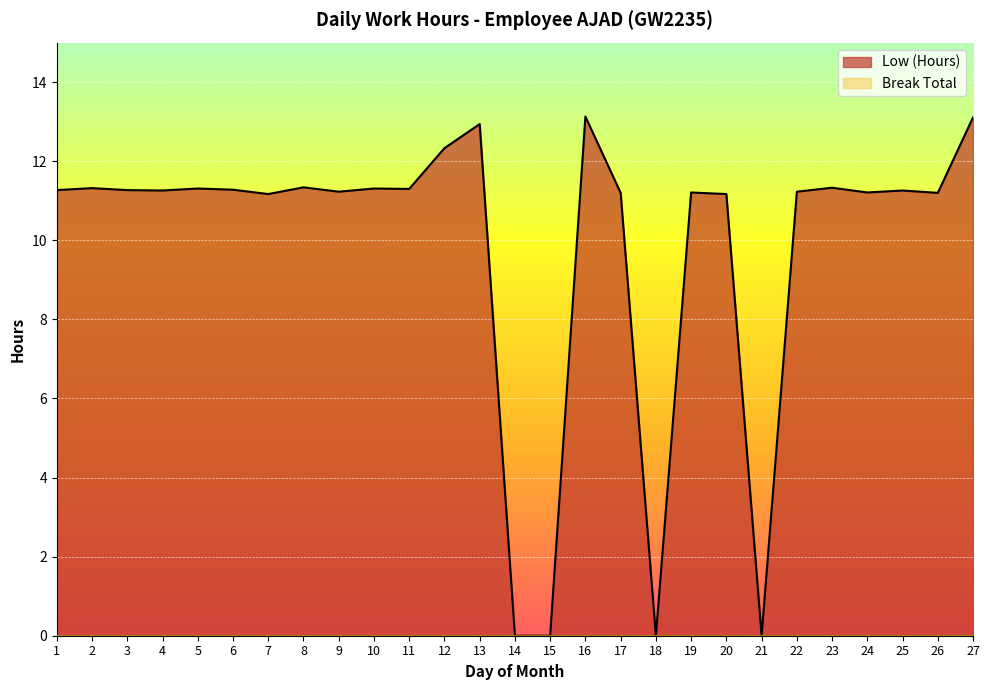

The value at 27 is 18.4. True or false?

False